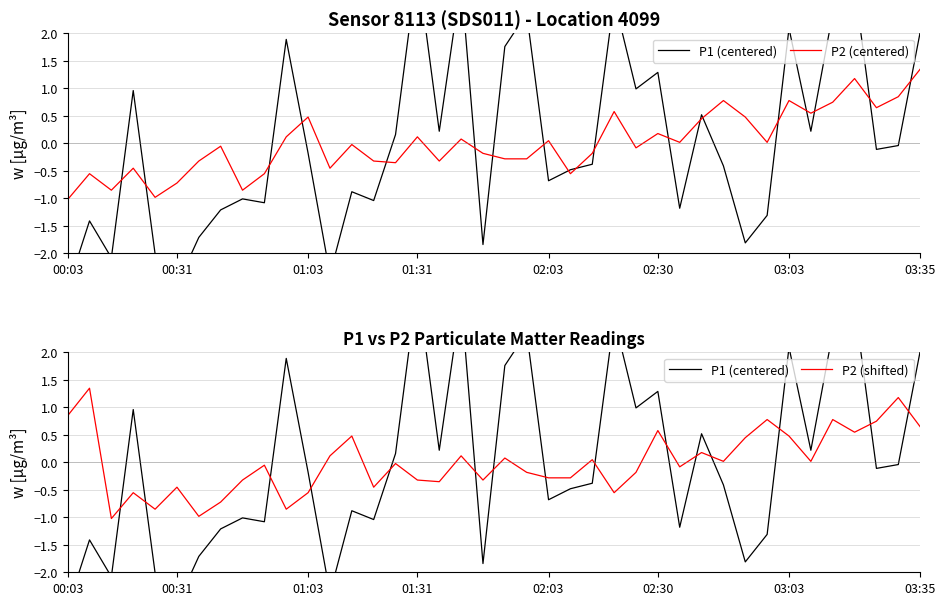

What is the minimum value for P2 (shifted)?

-1.0